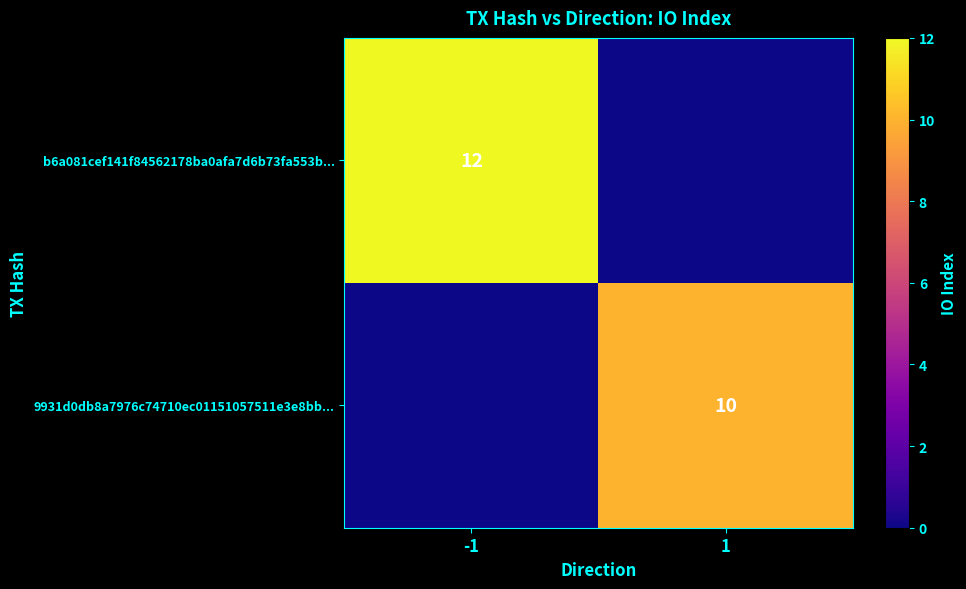

Is it true that b6a081cef141f84562178ba0afa7d6b73fa553b... equals 5 at -1?

False